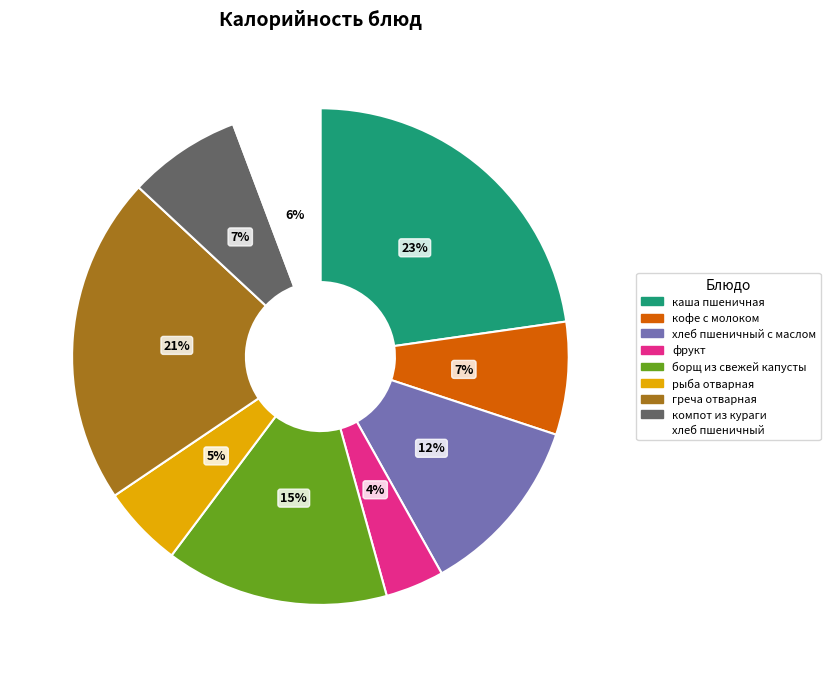

How many slices are in this pie chart?

9